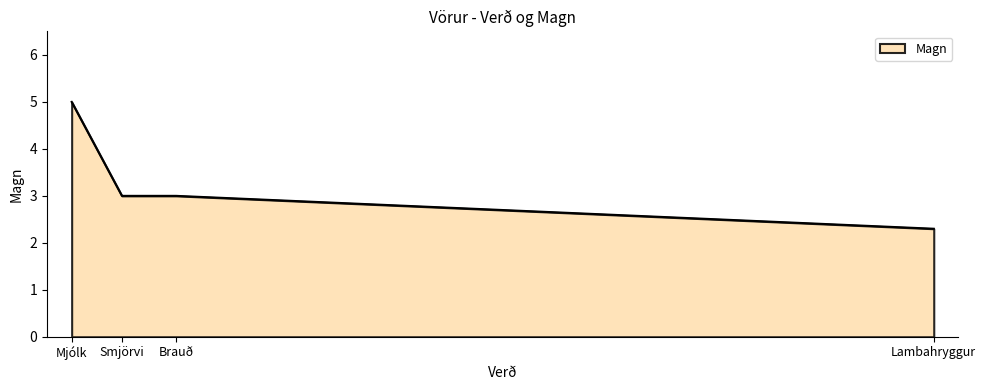

What position from the left is Brauð?

3